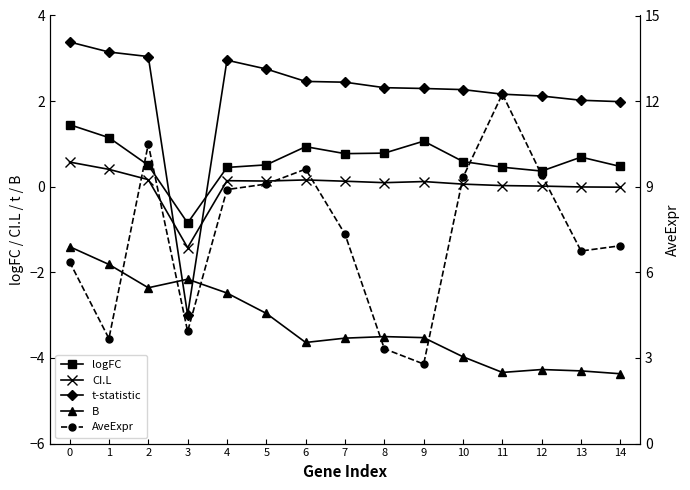

In AveExpr, how many points are lower than both neighbors (excluding endpoints)?

4